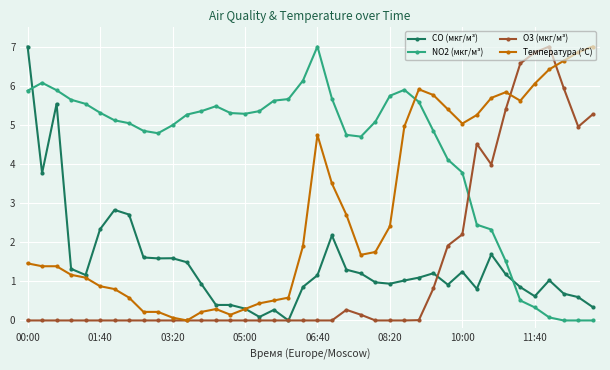

Count the number of data series in this chart.

4